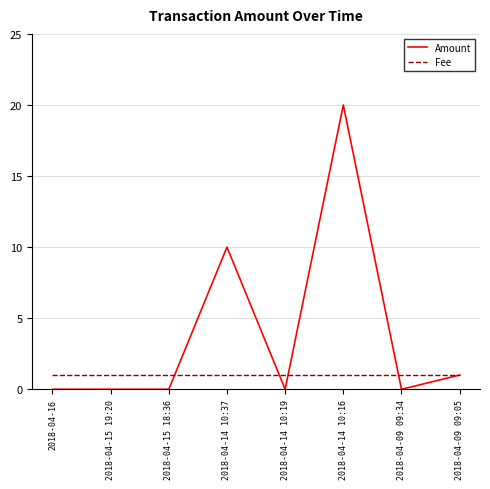

Reading right to left, list all the values displayed in this chart.

Amount: 2018-04-09 09:05=1	2018-04-09 09:34=0	2018-04-14 10:16=20	2018-04-14 10:19=0	2018-04-14 10:37=10	2018-04-15 18:36=0	2018-04-15 19:20=0	2018-04-16=0
Fee: 2018-04-09 09:05=1	2018-04-09 09:34=1	2018-04-14 10:16=1	2018-04-14 10:19=1	2018-04-14 10:37=1	2018-04-15 18:36=1	2018-04-15 19:20=1	2018-04-16=1